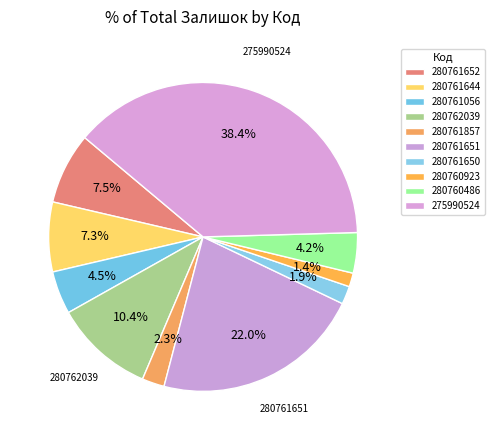

To the nearest percent, what portion does 280761644 represent?

7%